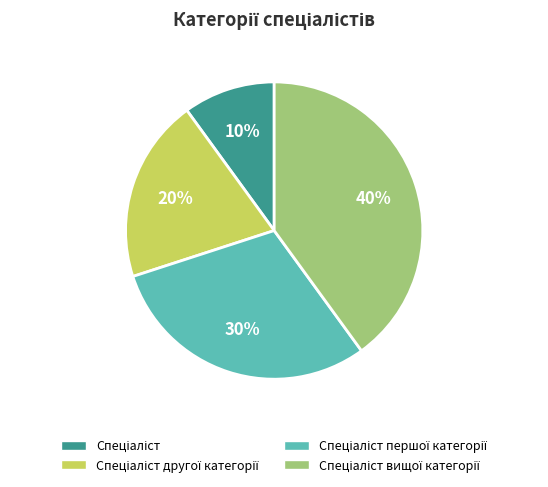

To the nearest percent, what is the difference between the largest and smallest slice percentages?

30%